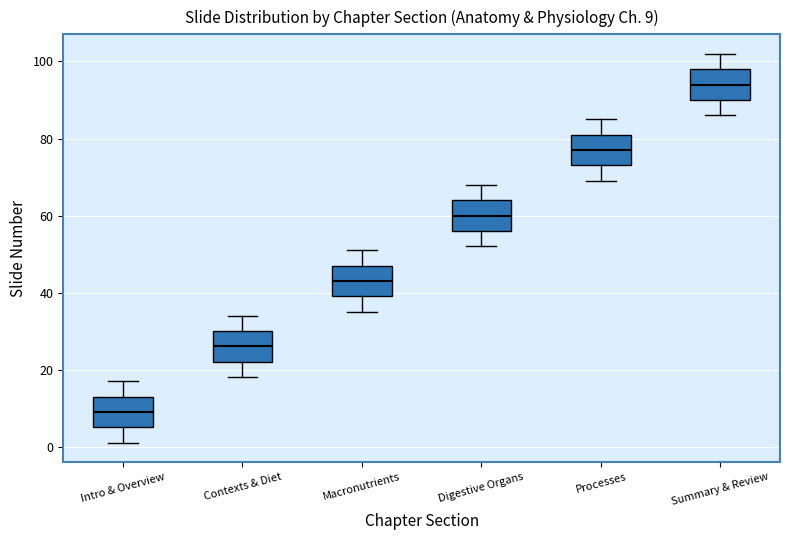

Which box's median line is the lowest?

Intro & Overview